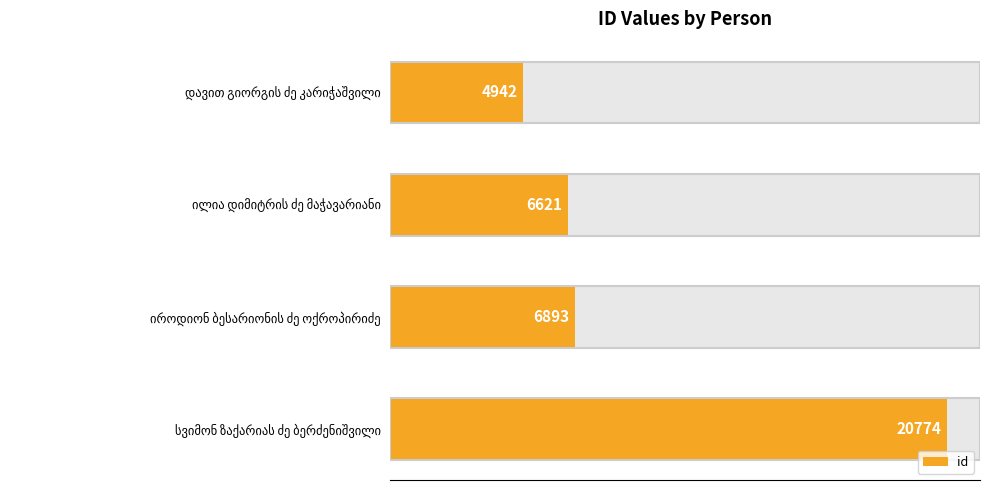

The chart shows a value of 9727 at ილია დიმიტრის ძე მაჭავარიანი. True or false?

False